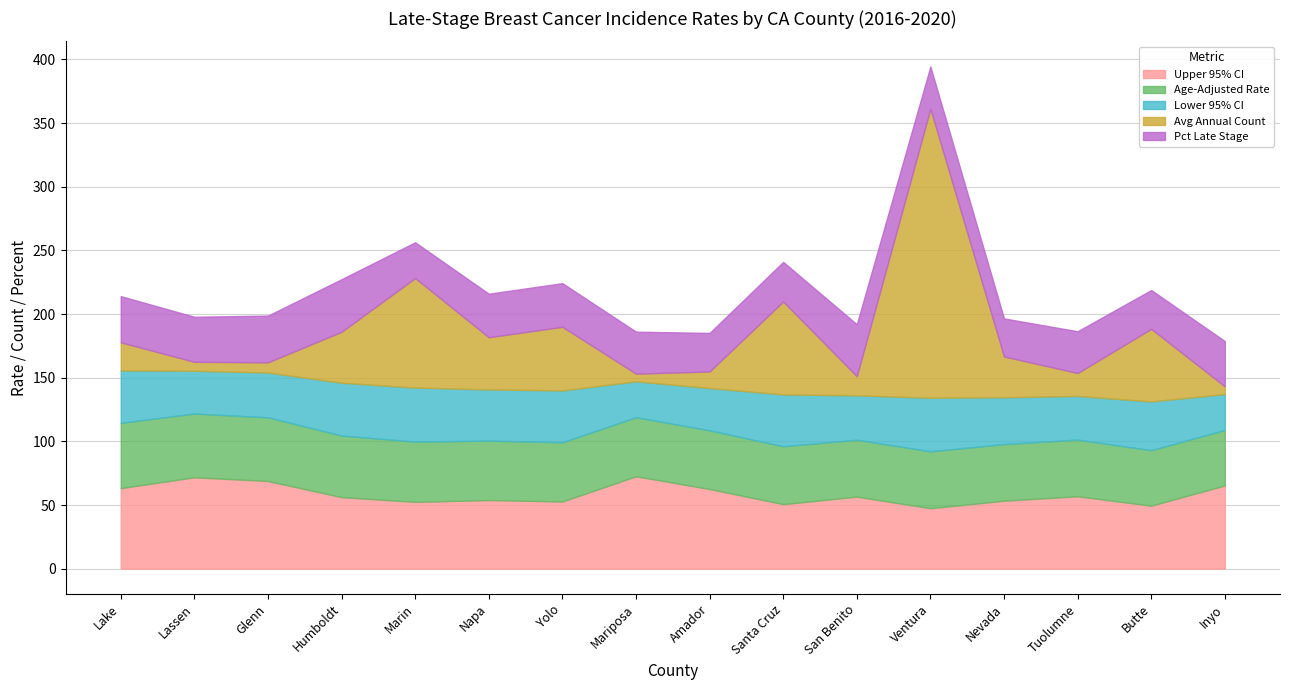

At which label does Upper 95% CI reach its peak?

Mariposa